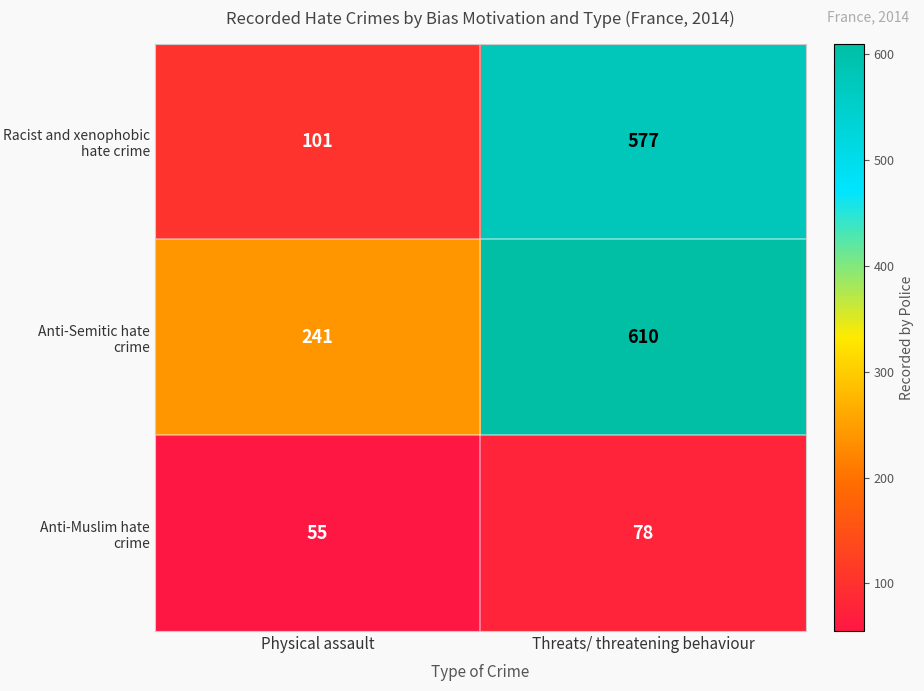

Reading left to right, list all the values displayed in this chart.

Racist and xenophobic hate crime: Physical assault=101	Threats/ threatening behaviour=577
Anti-Semitic hate crime: Physical assault=241	Threats/ threatening behaviour=610
Anti-Muslim hate crime: Physical assault=55	Threats/ threatening behaviour=78